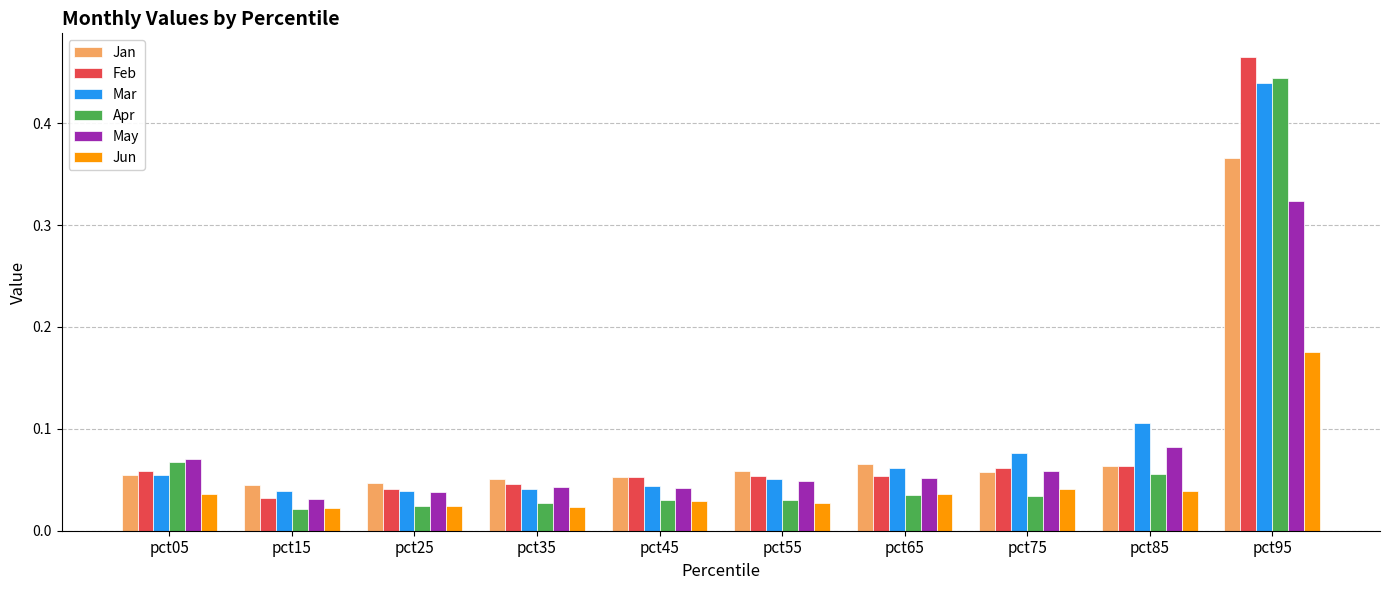

What is the sum of all Feb values?

0.9